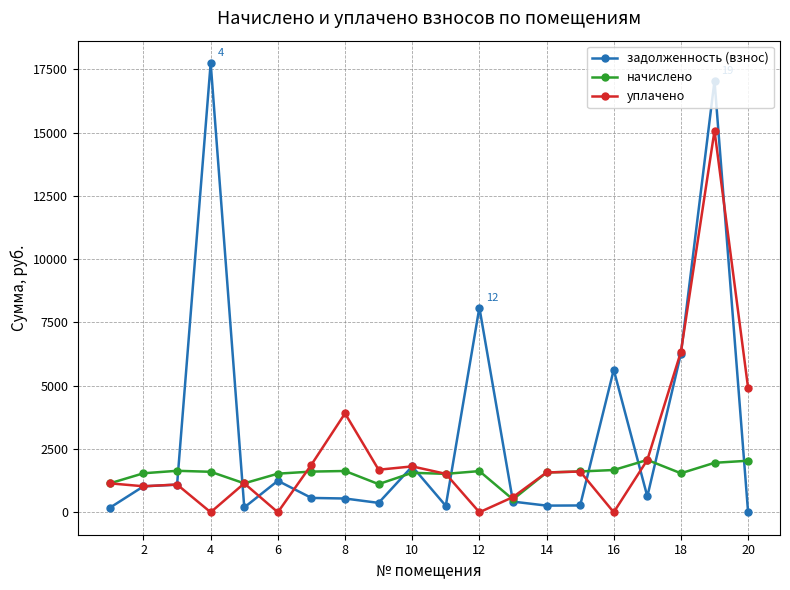

What are all the series names shown in the legend?

задолженность (взнос), начислено, уплачено